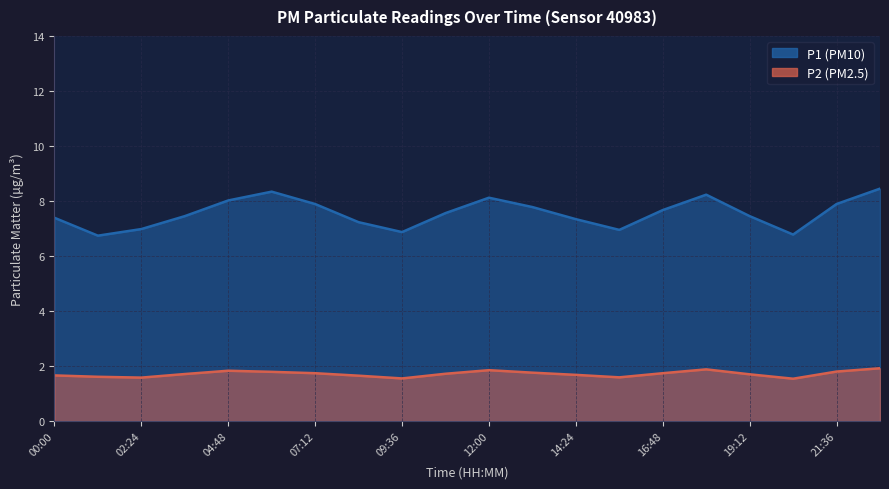

What is the label of the 4th point from the left?

03:36